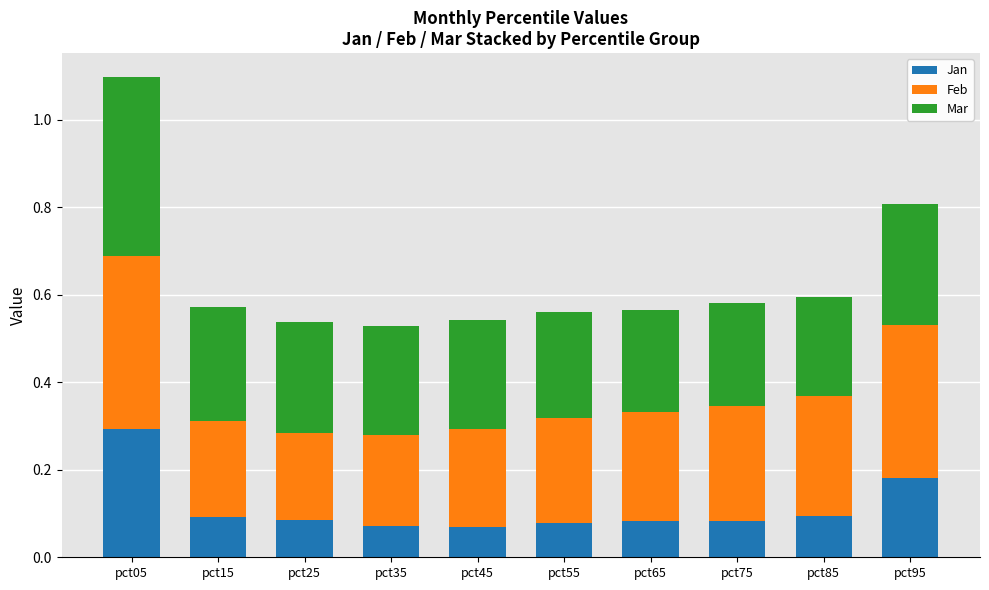

How many bars are there in total?

10